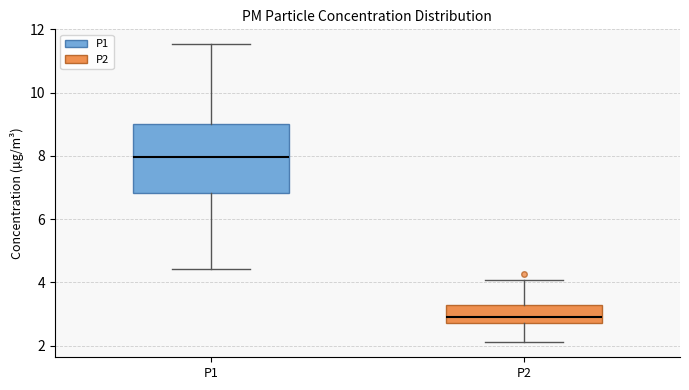

Which box's median line is the highest?

P1